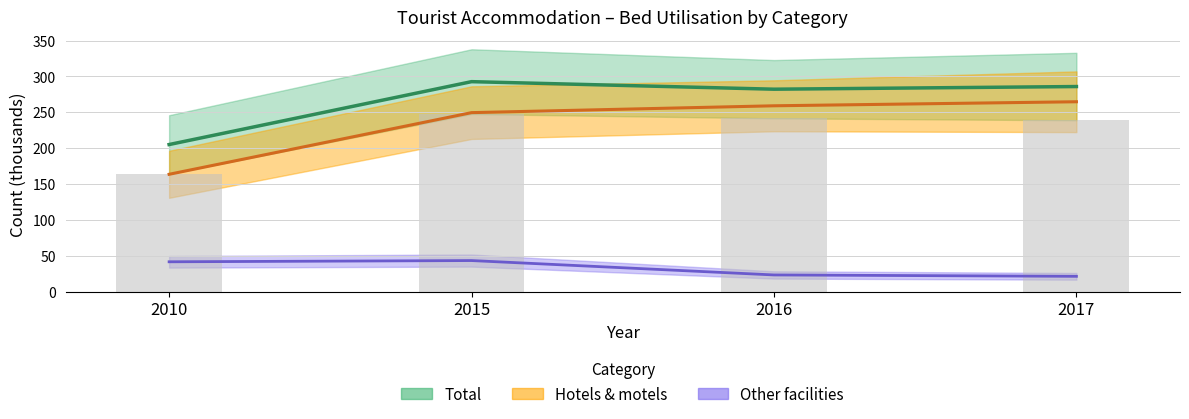

At how many categories does at least one series exceed 184?

4